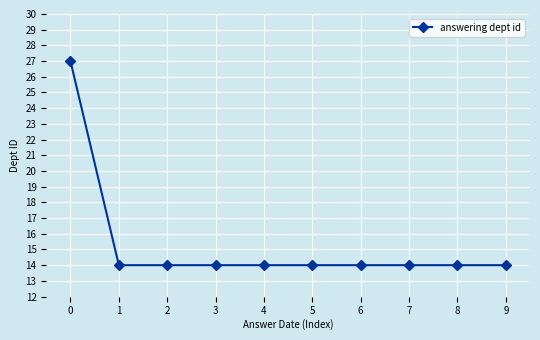

What is the greatest value displayed?

27